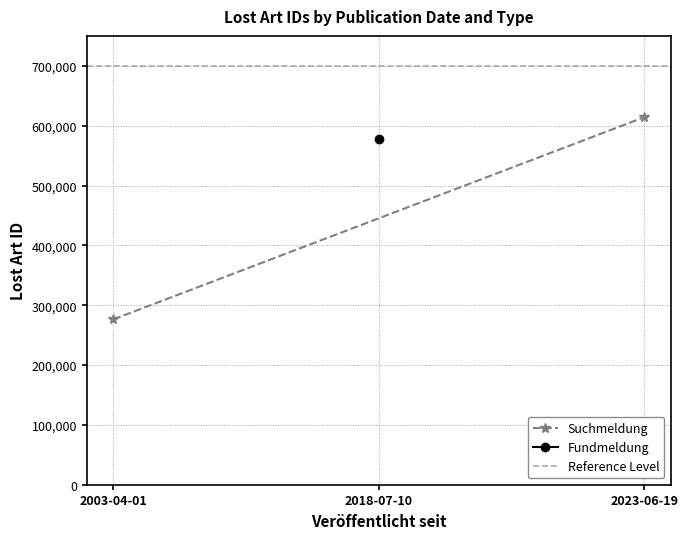

What is the label of the 1st point from the left?

2003-04-01